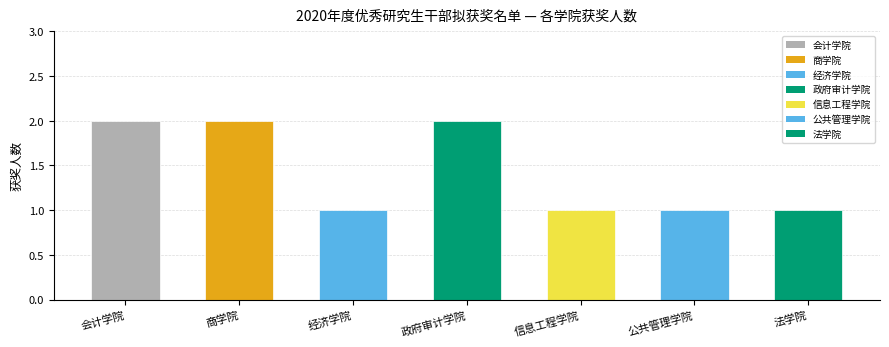

What is the approximate value at 法学院?

1